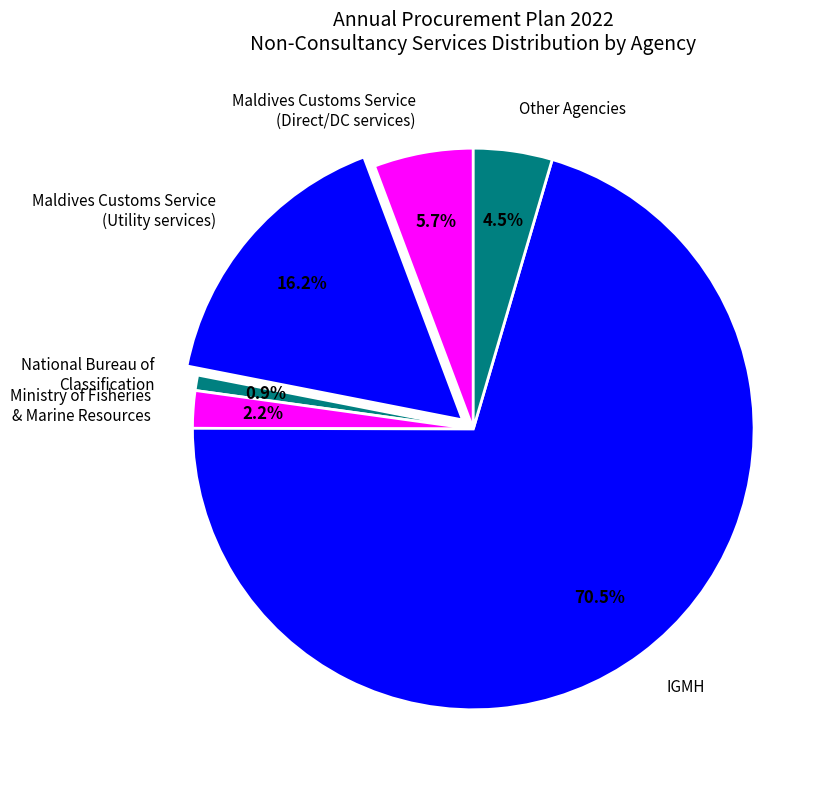

To the nearest percent, what is the difference between the largest and smallest slice percentages?

70%